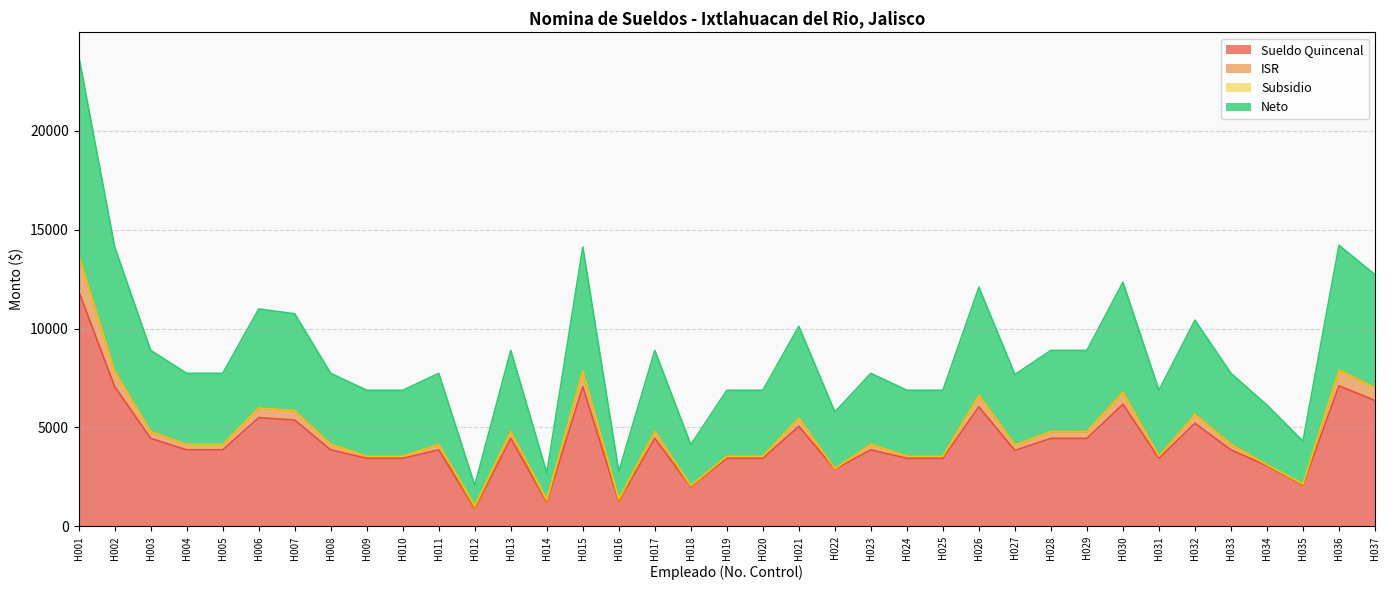

What is the highest value of the Sueldo Quincenal series?

11893.8